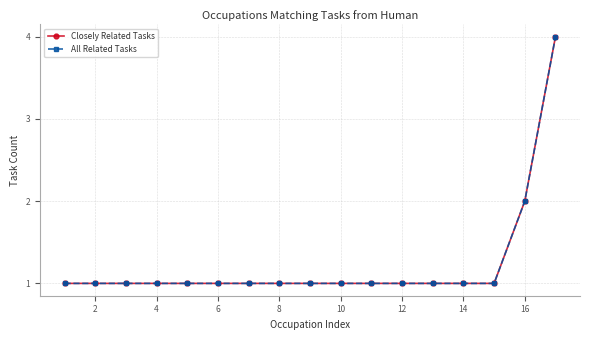

True or false: Closely Related Tasks and All Related Tasks cross at least once.

False